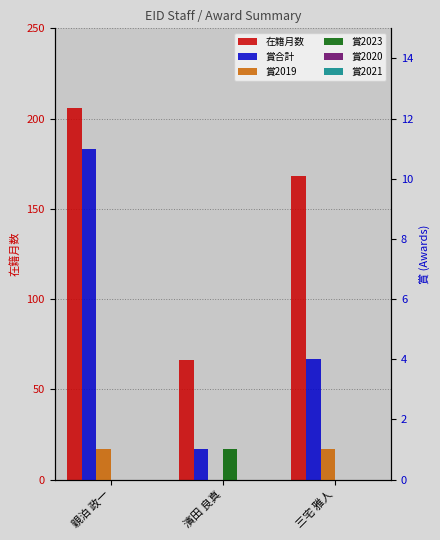

Count the number of categories in the chart.

3